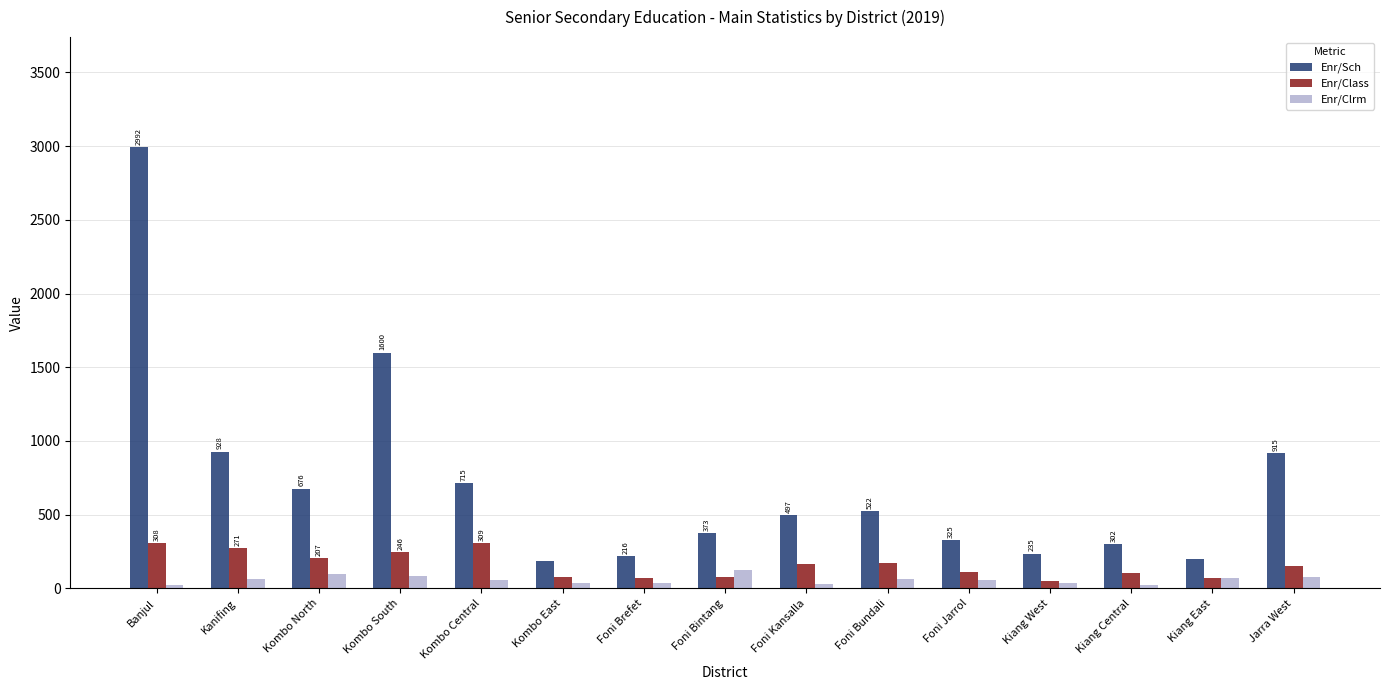

How many data points in Enr/Class are less than 153?

7